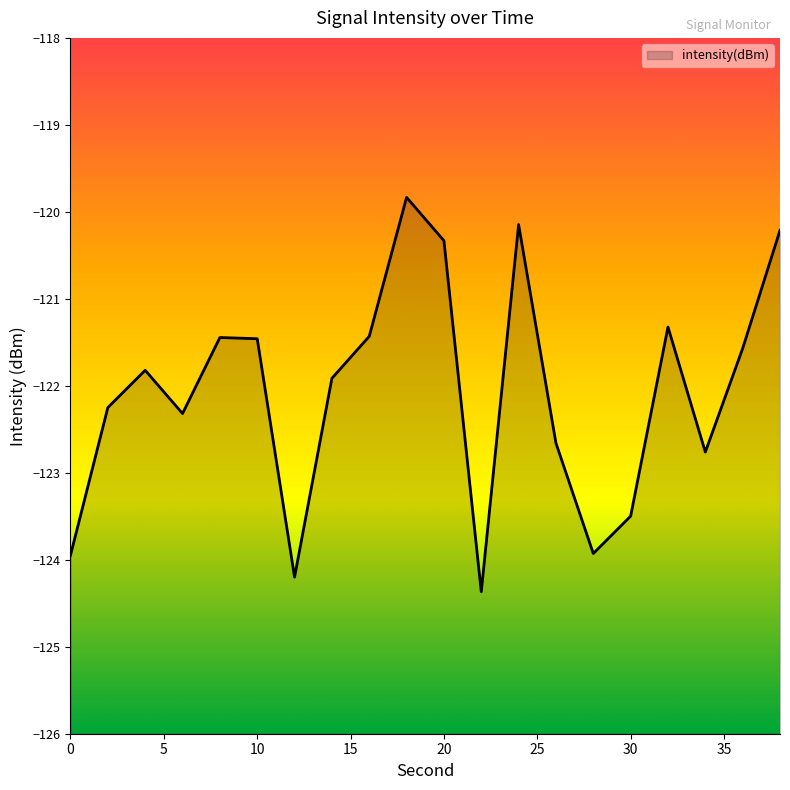

Read the value at 36.

-121.6